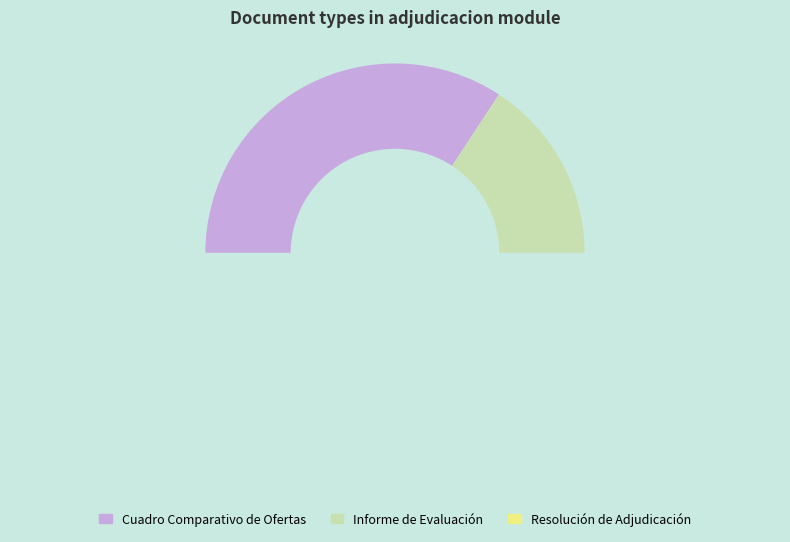

The Resolución de Adjudicación slice represents 41% of the pie. True or false?

False